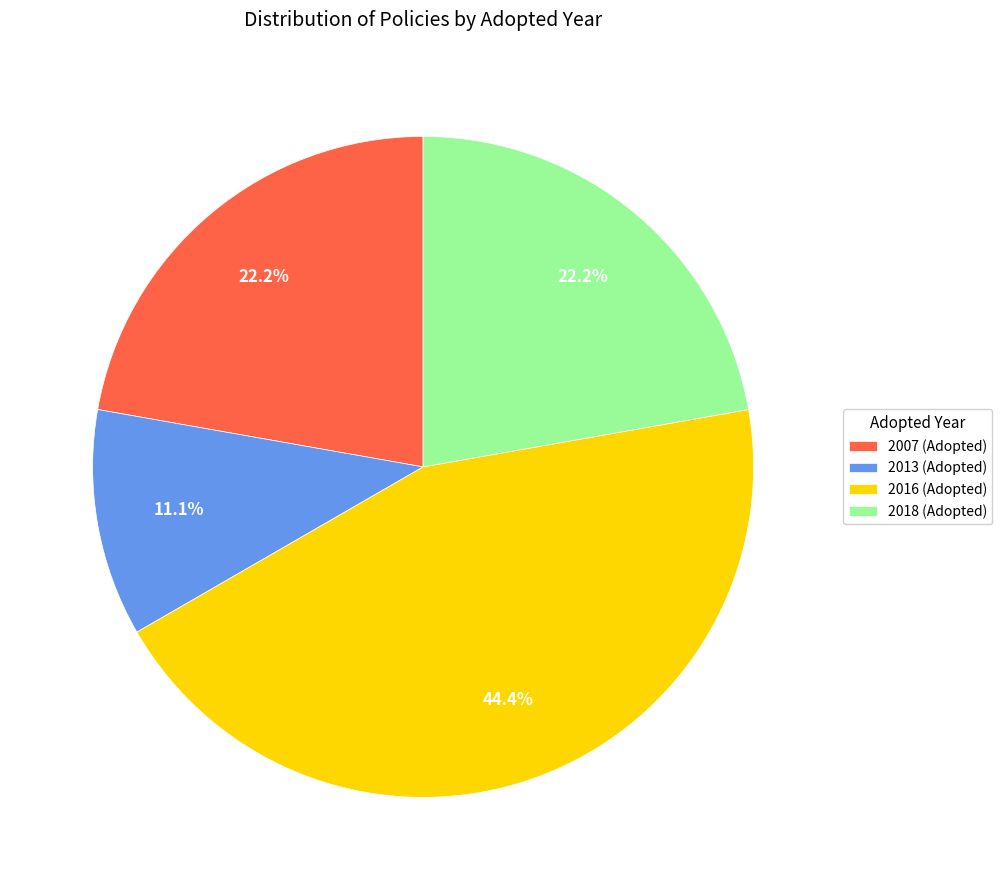

Does any single category account for the majority?

No